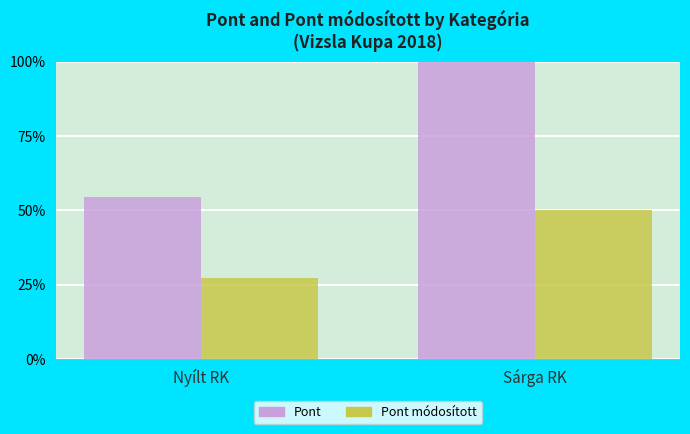

What is the label of the 1st bar from the left?

Nyílt RK